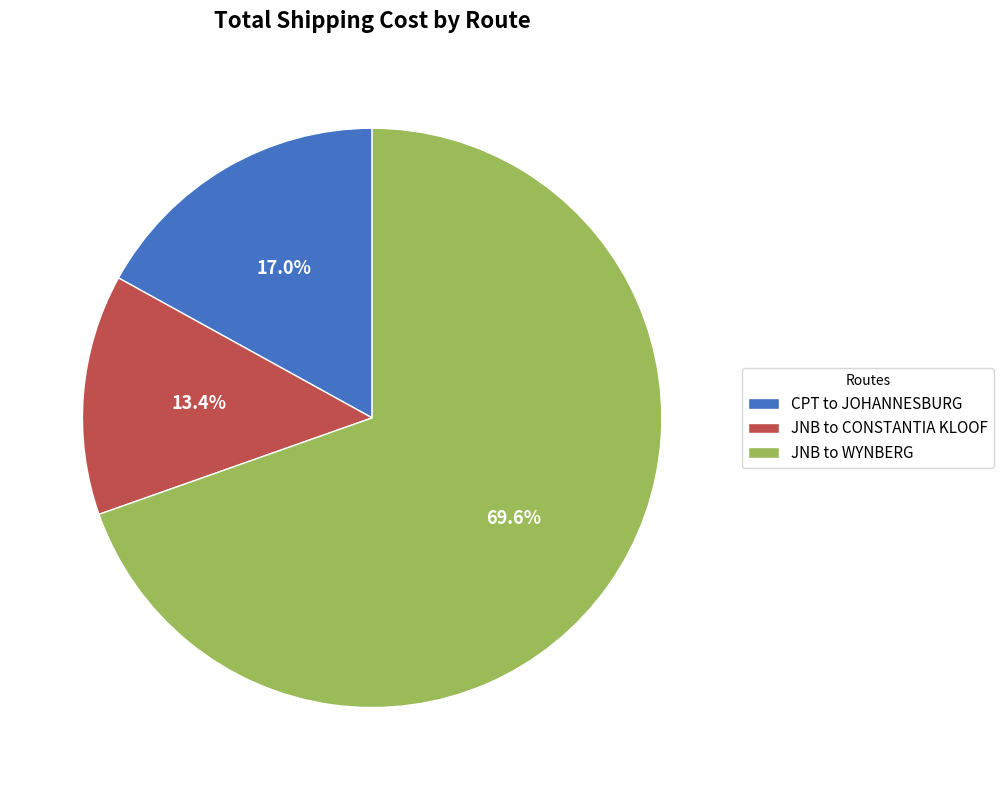

True or false: JNB to CONSTANTIA KLOOF accounts for 13% of the total.

True